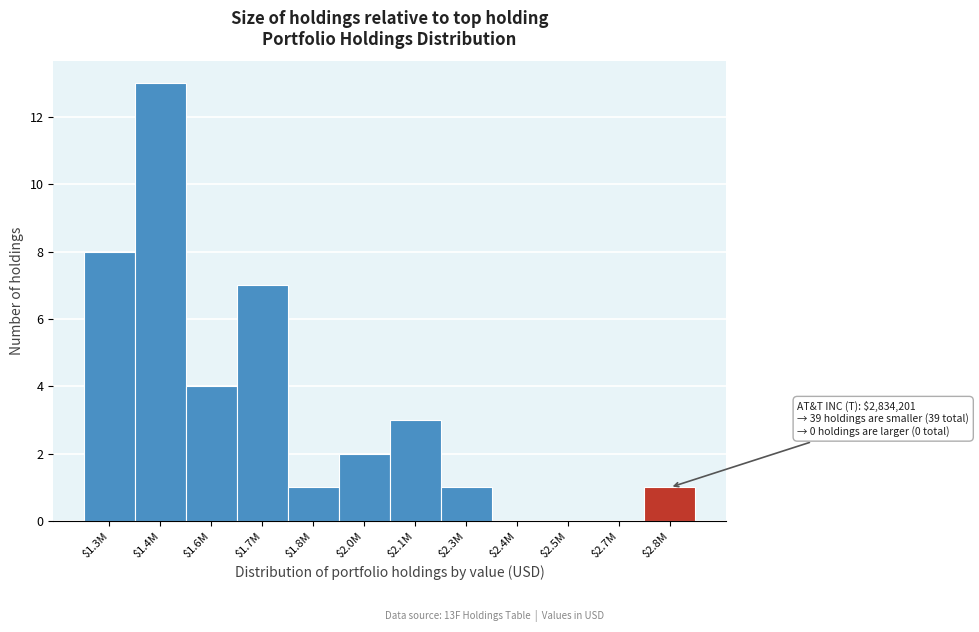

The value at $2.8M is 2. True or false?

False